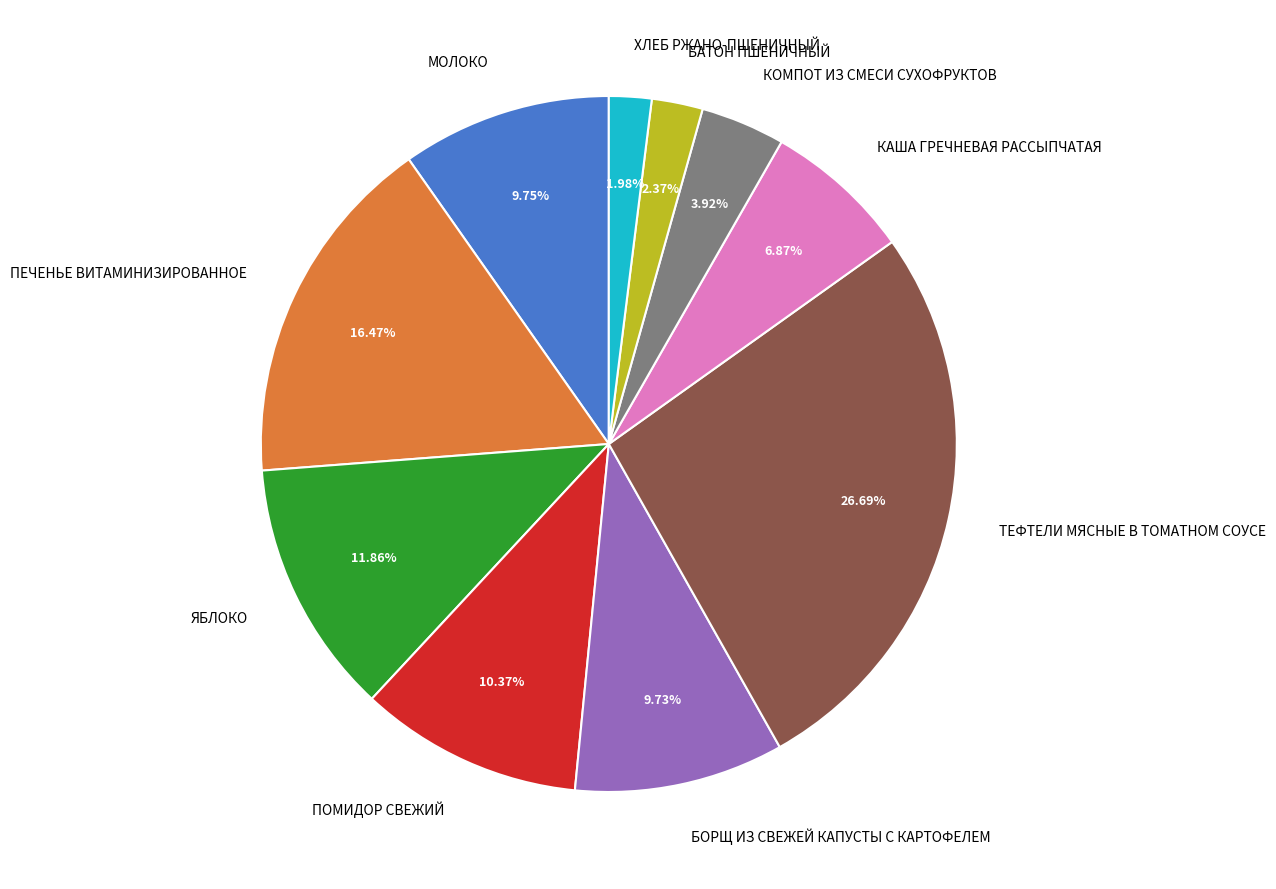

To the nearest percent, what percentage of the pie is БОРЩ ИЗ СВЕЖЕЙ КАПУСТЫ С КАРТОФЕЛЕМ?

10%